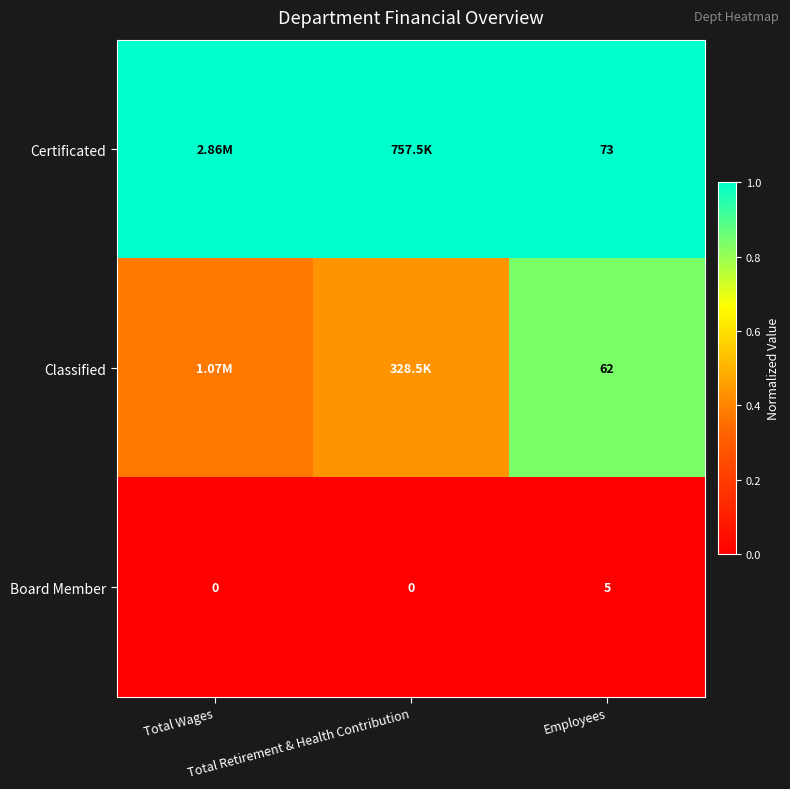

What is the minimum value for Classified?

0.4